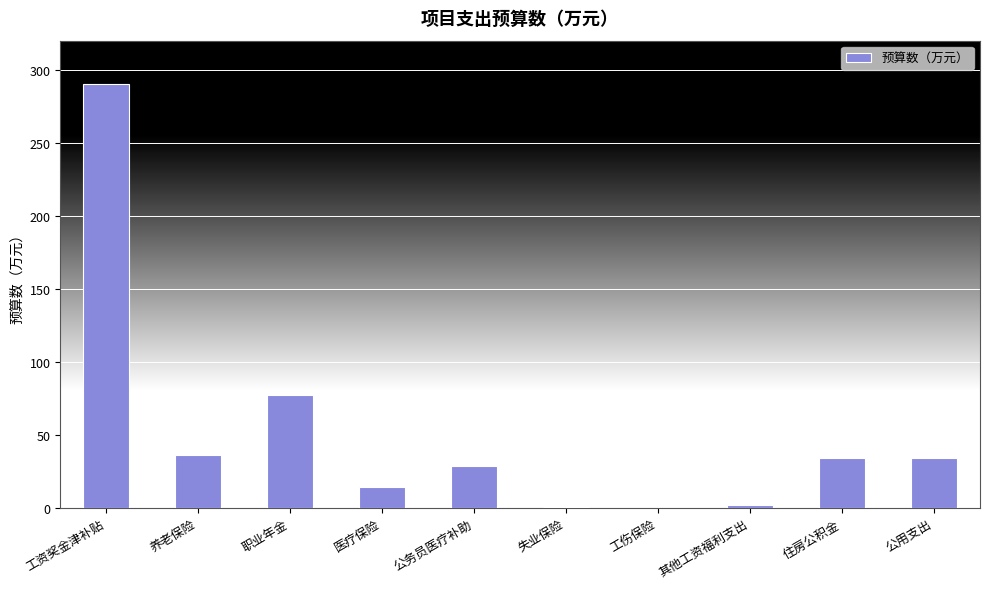

The value at 工资奖金津补贴 is 290.3. True or false?

True